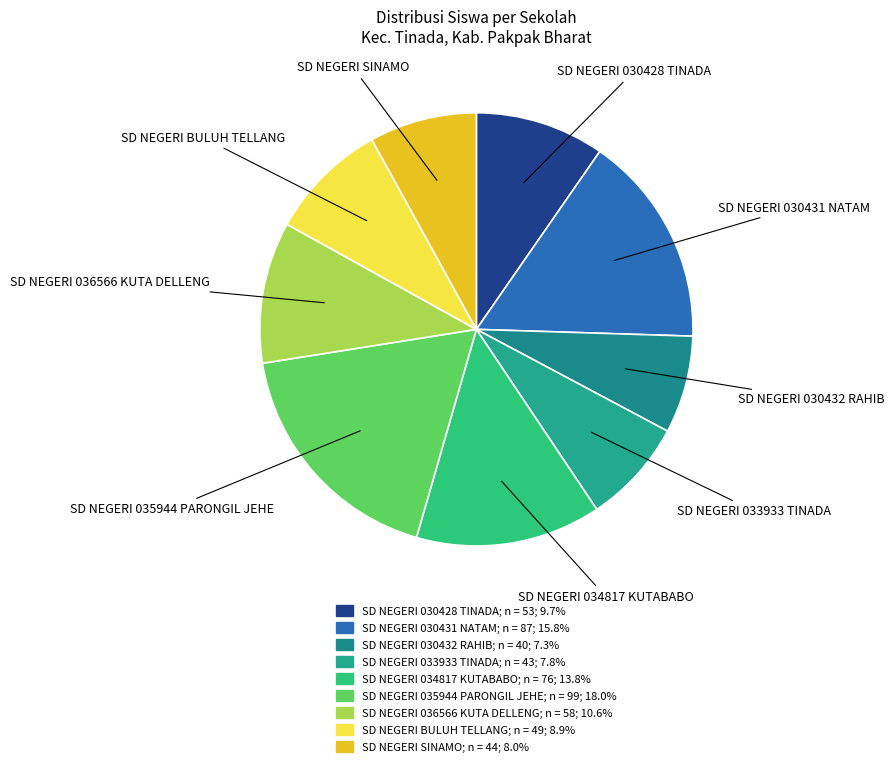

Is the sum of SD NEGERI BULUH TELLANG and SD NEGERI 036566 KUTA DELLENG greater than half?

No